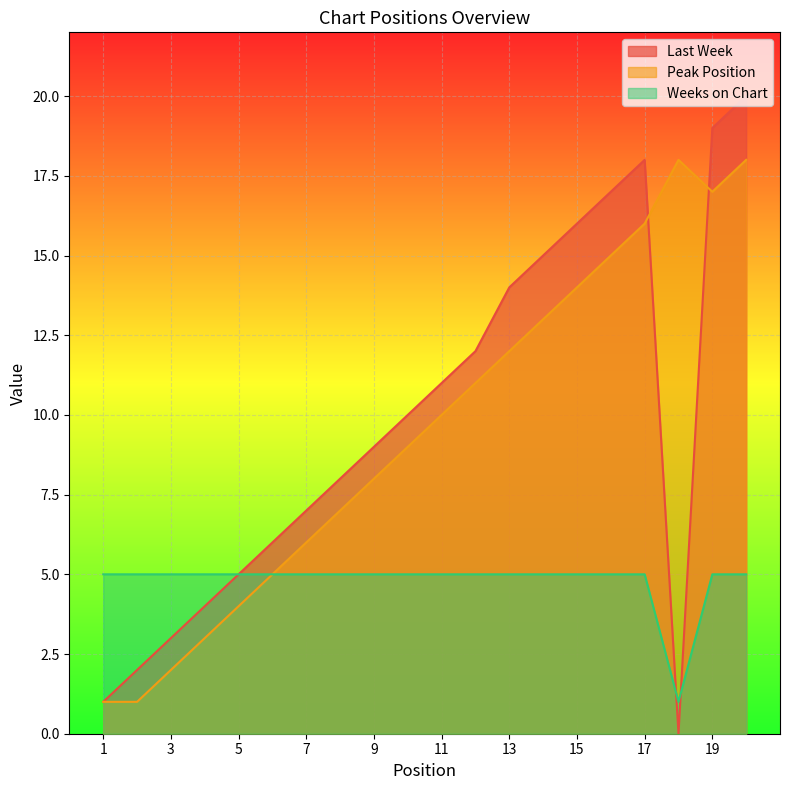

Which category has the highest value across all series?

20